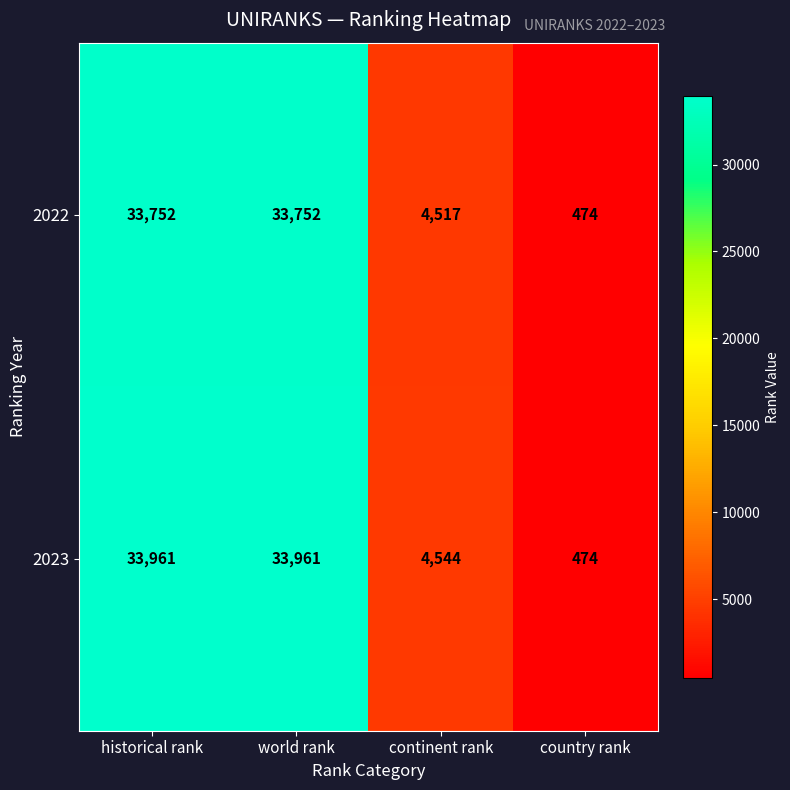

What is the greatest value displayed?

33961